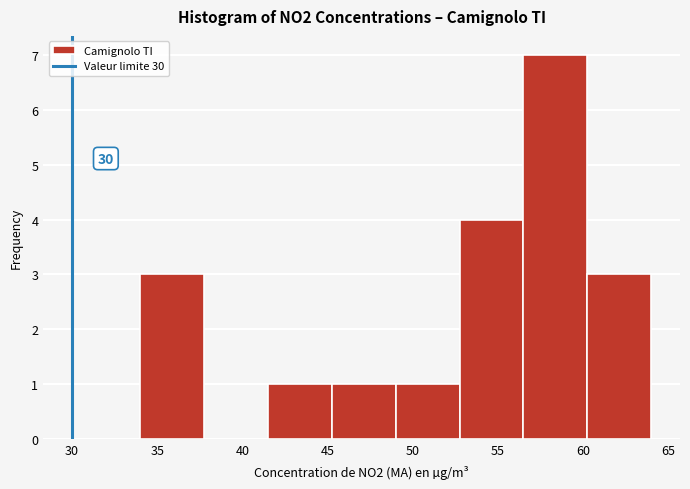

Which range on the x-axis has the tallest bar?

56.50 to 60.25